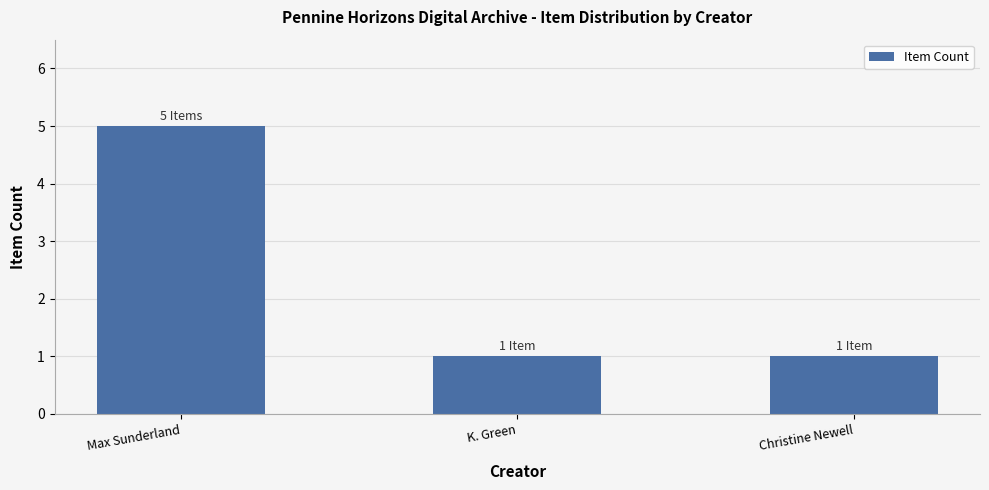

What is the label of the 3rd bar from the right?

Max Sunderland